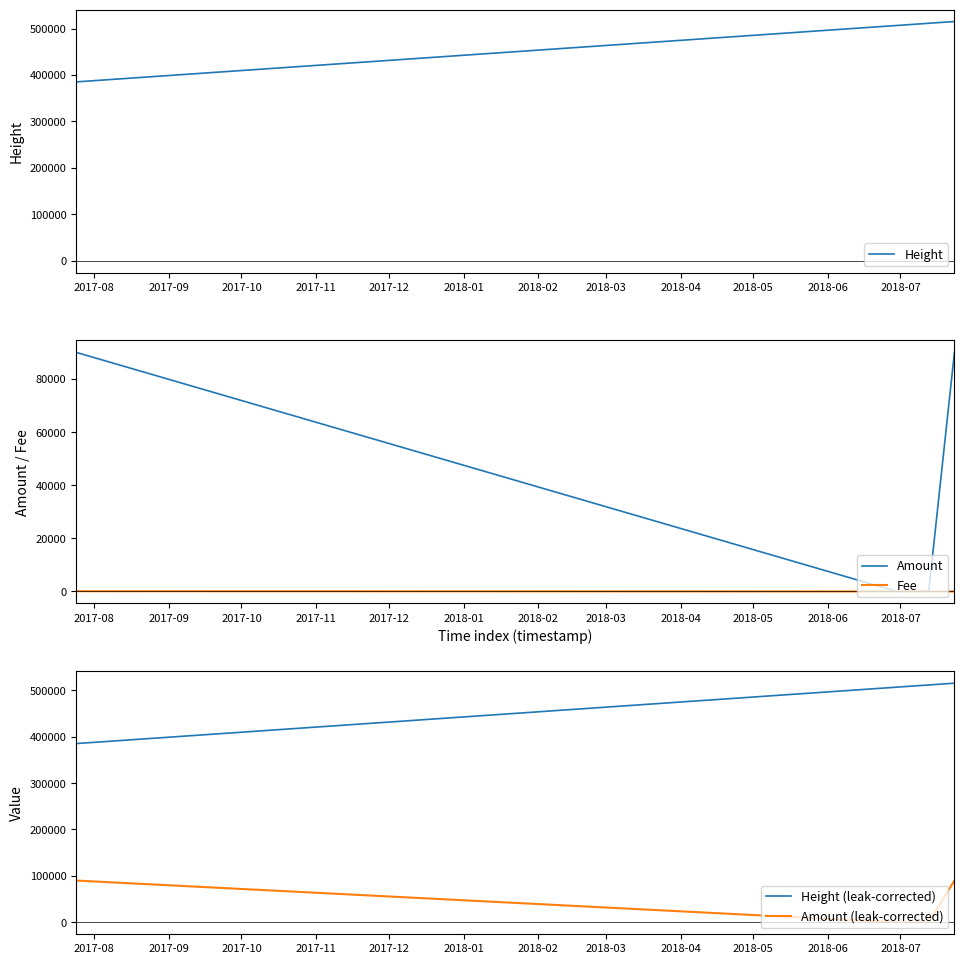

List the series in order of their peak value, lowest first.

Fee, Amount, Amount (leak-corrected), Height, Height (leak-corrected)